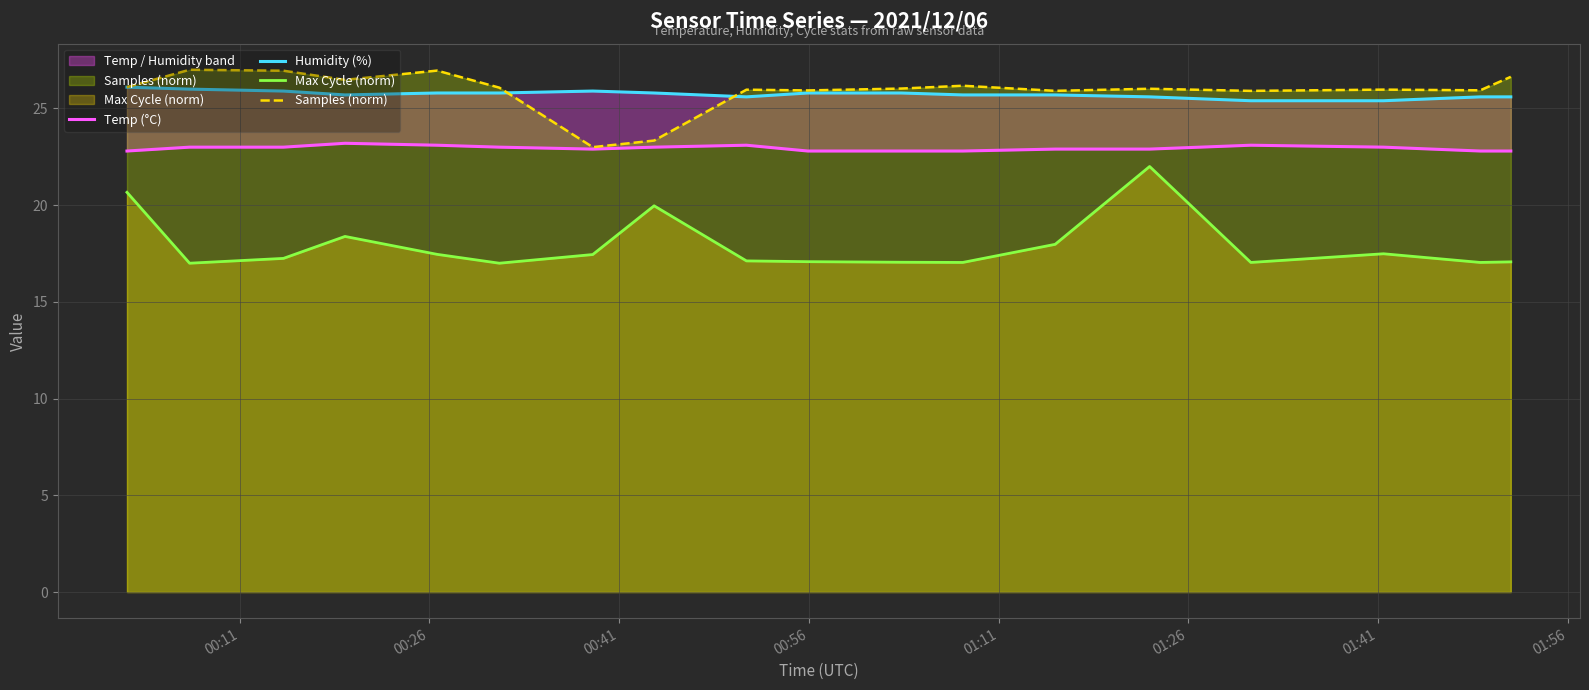

What is the maximum value for Samples (norm)?

27.0